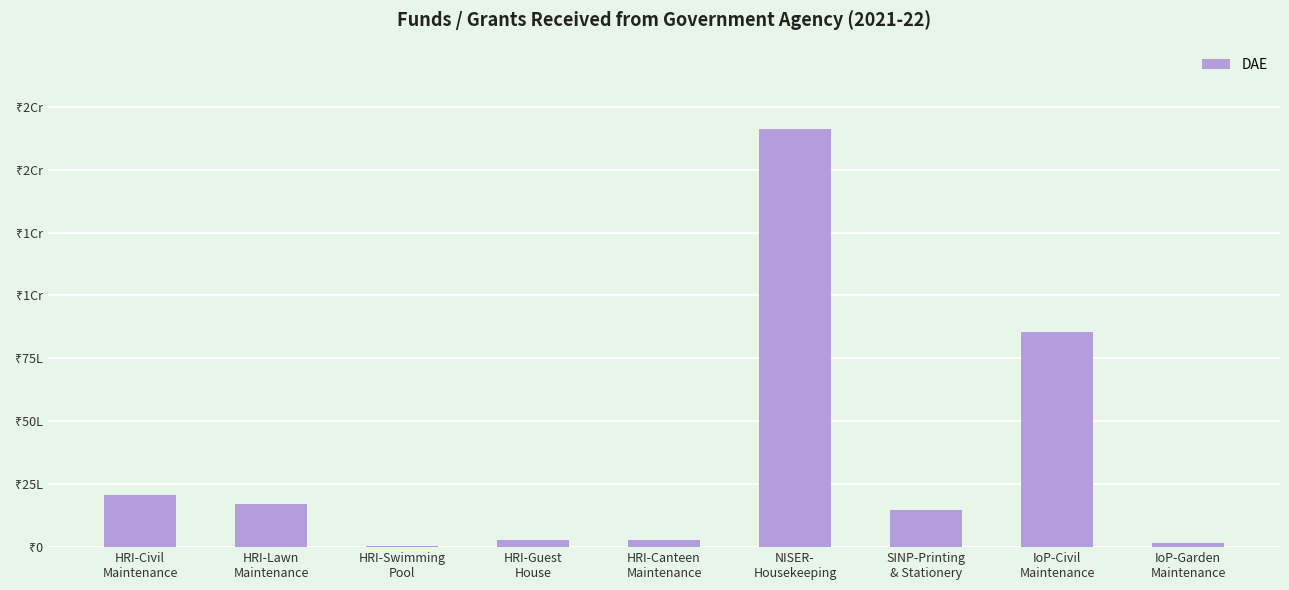

What is the change in value from HRI-Canteen
Maintenance to SINP-Printing
& Stationery?

+1186700.2